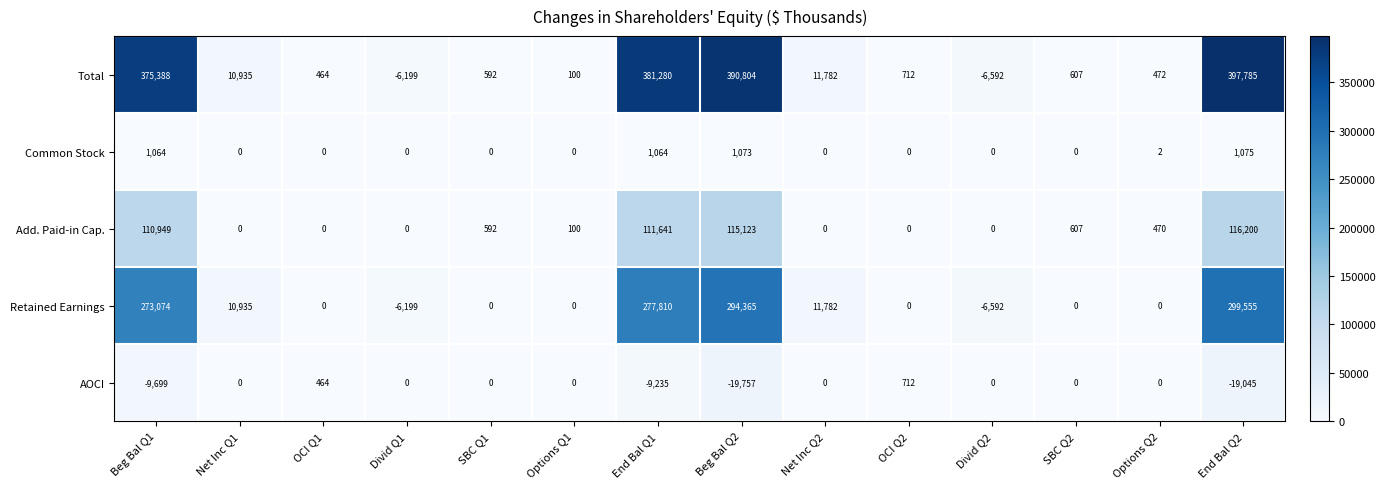

How many distinct data groups are displayed?

5